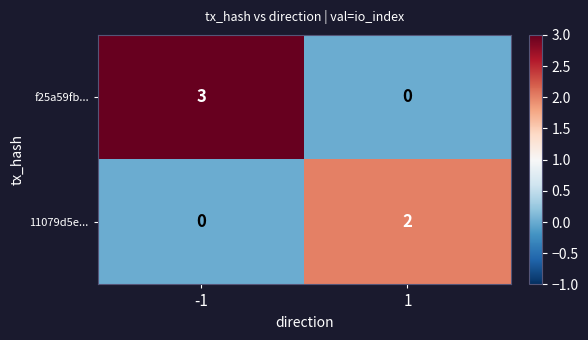

What is the total value across all series at -1?

3